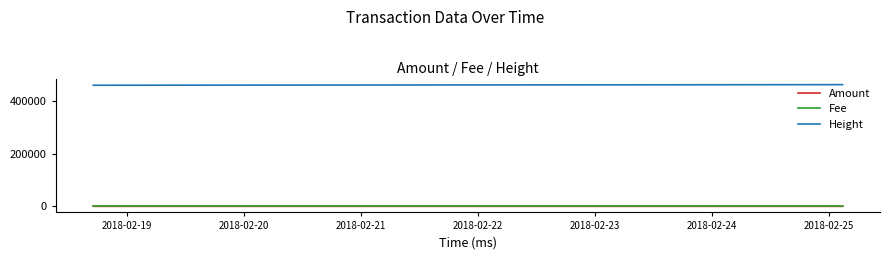

True or false: Height and Fee cross at least once.

False